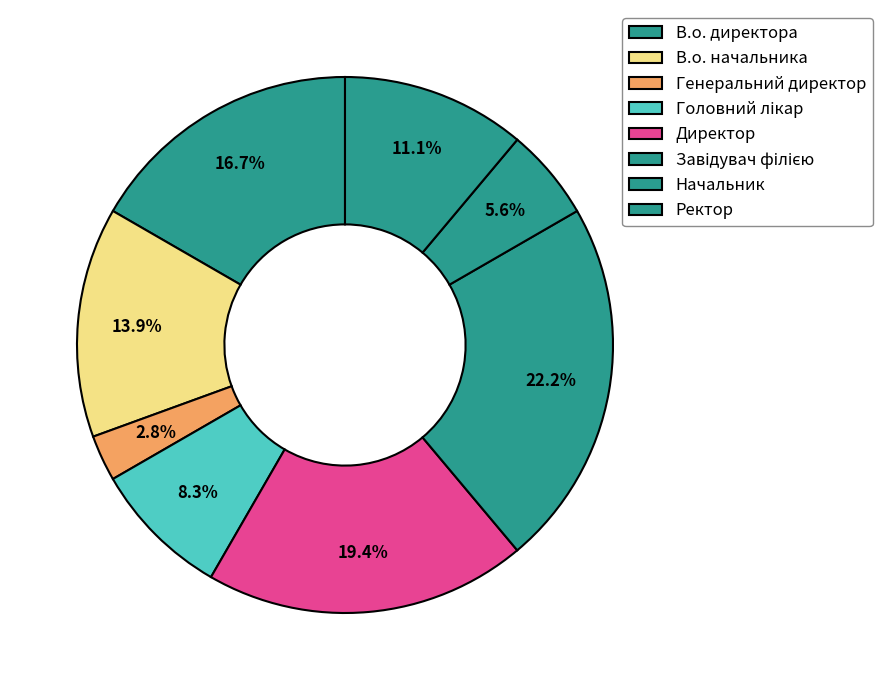

How many slices are in this pie chart?

8